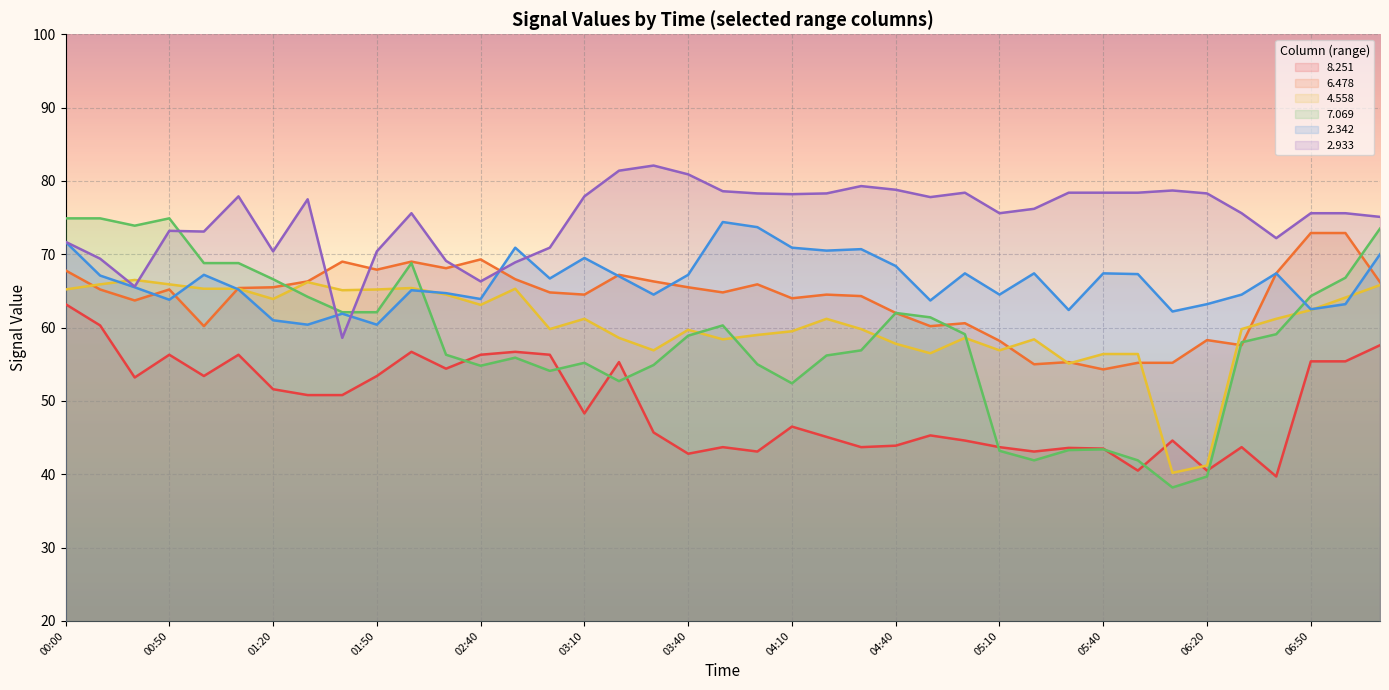

How many intersections are there between   6.478 and   2.342?

7